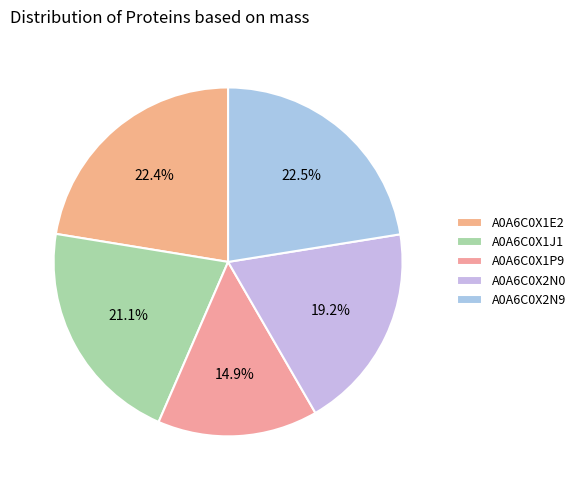

Is it true that A0A6C0X1J1 is 21% of the pie?

True